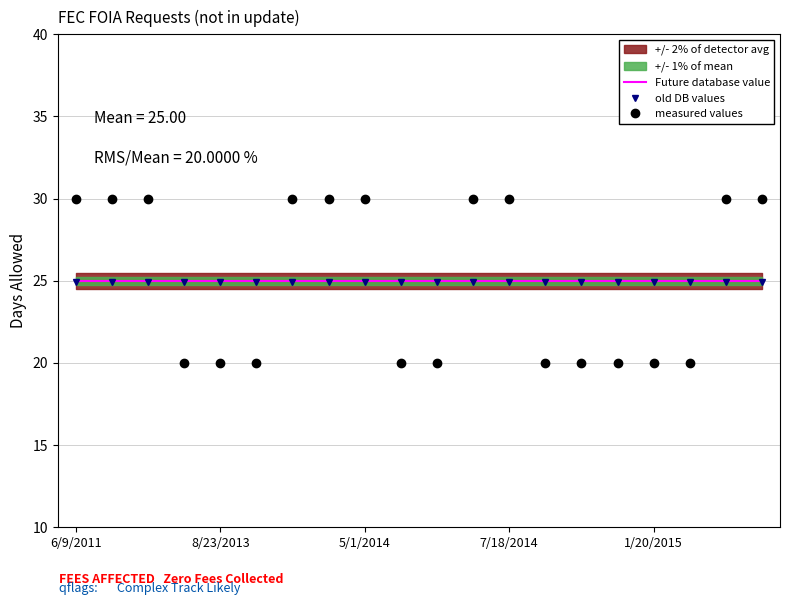

What is the highest value of the measured values series?

30.0